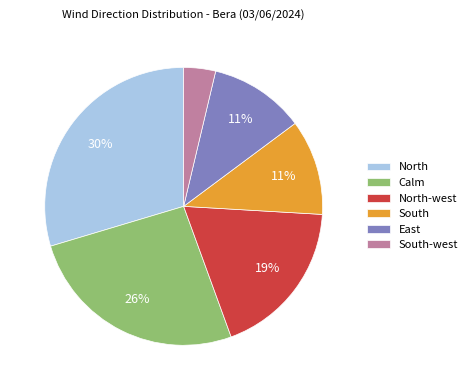

Which slice is the smallest?

South-west